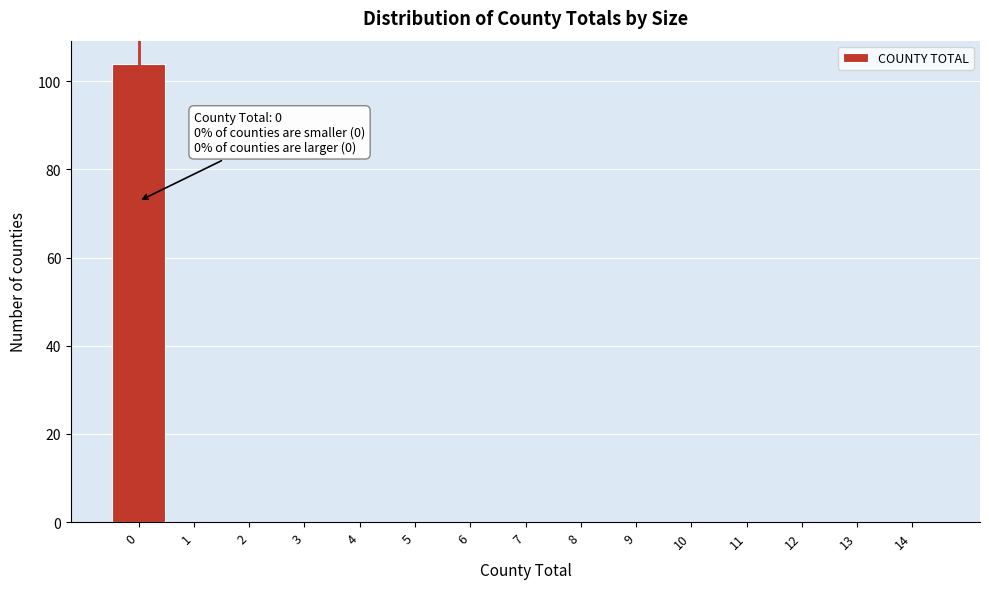

Which range on the x-axis has the tallest bar?

-0.5 to 0.5